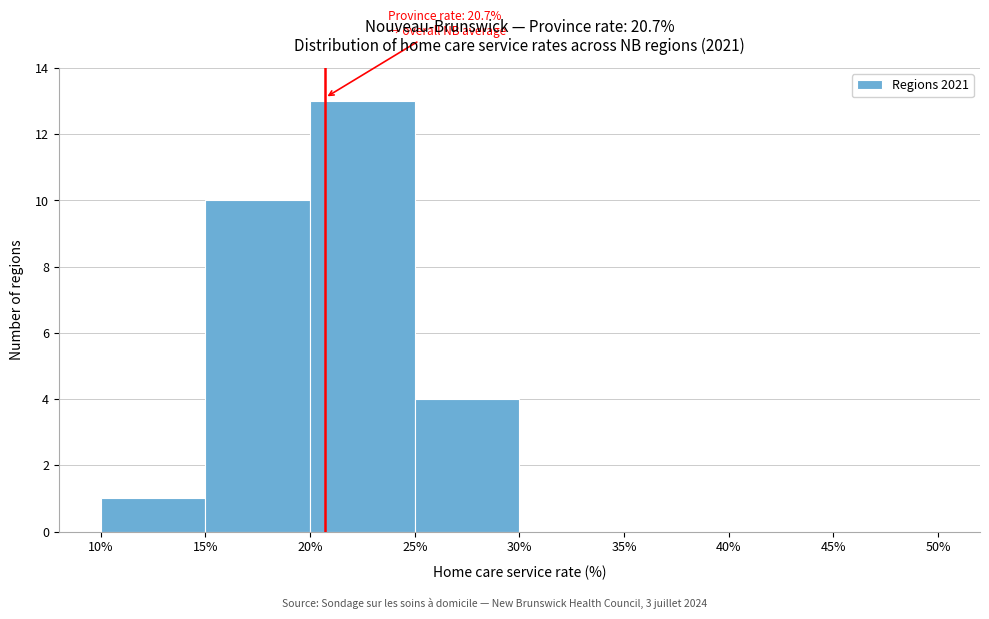

Over which range of the x-axis is the bar tallest?

20% to 25%